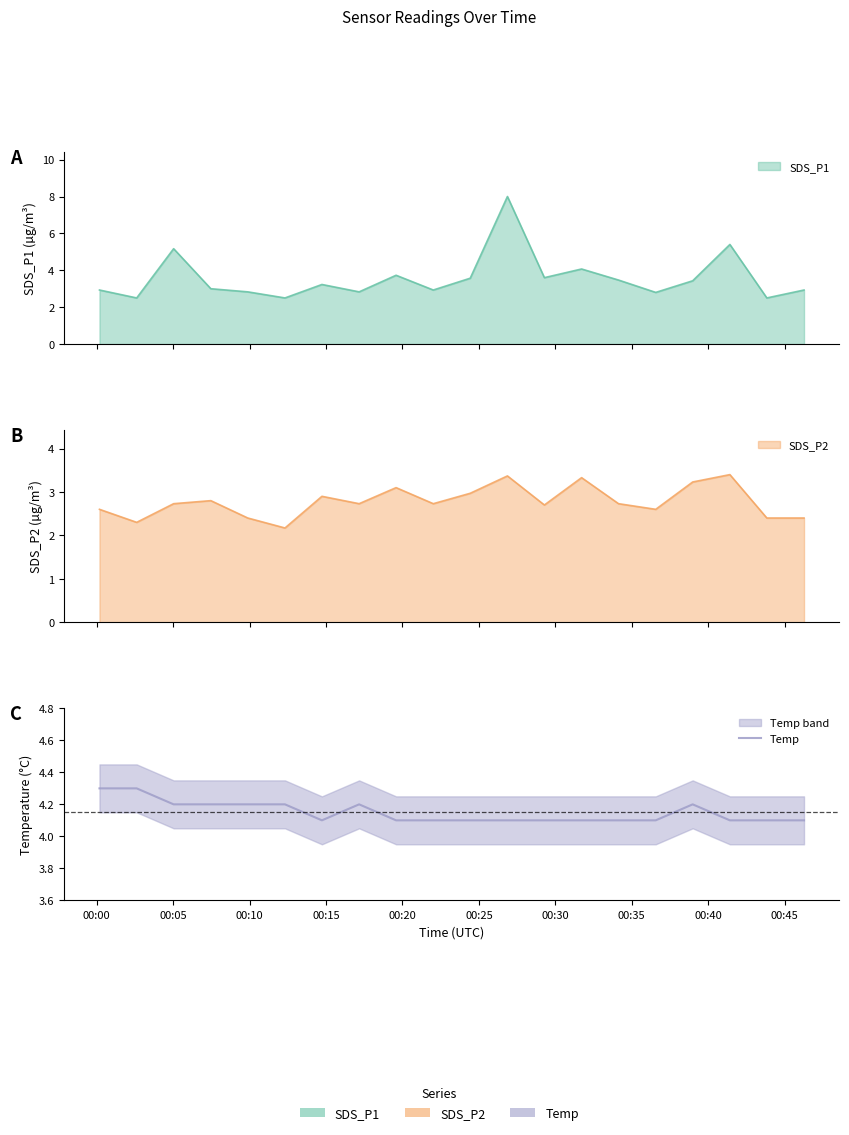

Between 00:00 and 00:35, which is larger?

00:00